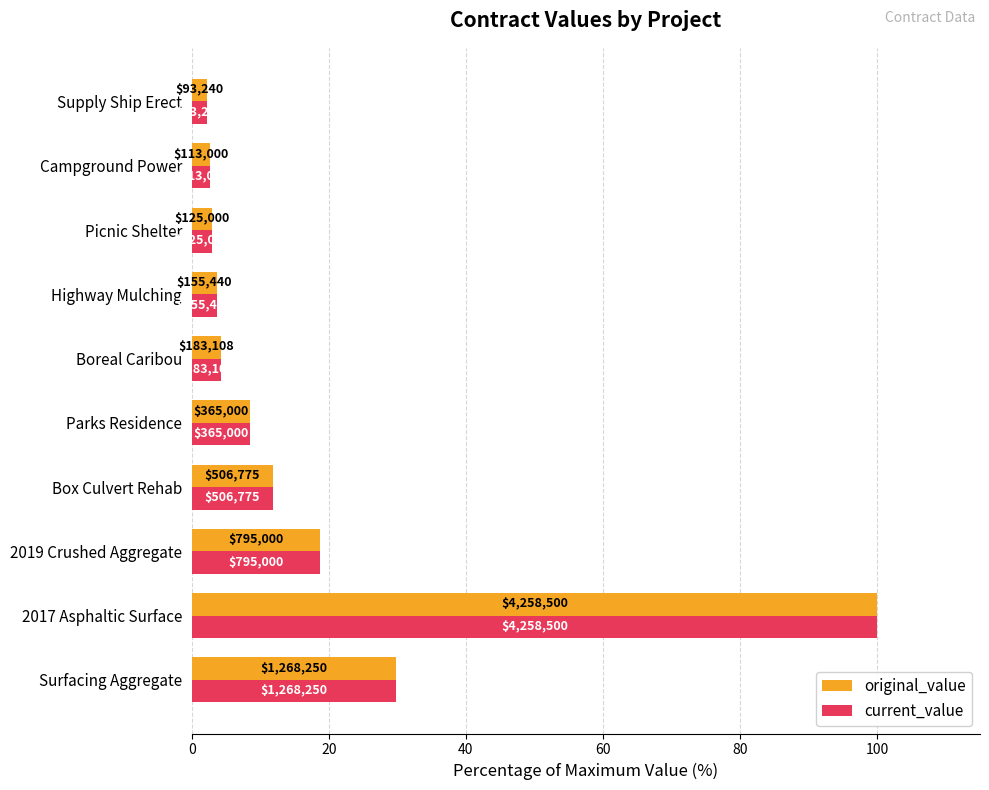

At how many categories does at least one series exceed 18?

3